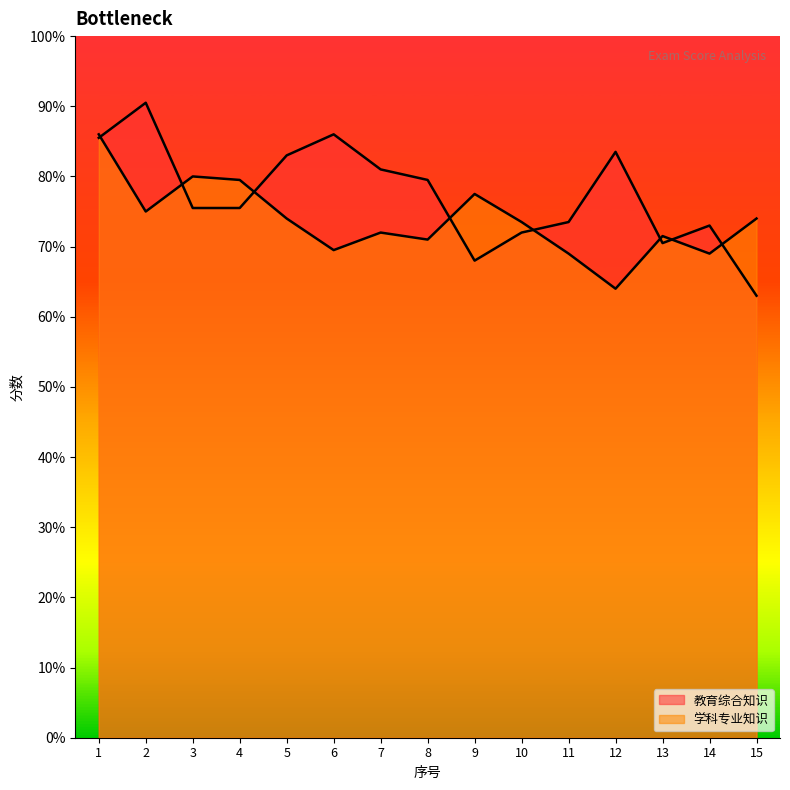

What is the difference between the 学科专业知识 values at 4 and 11?

10.5